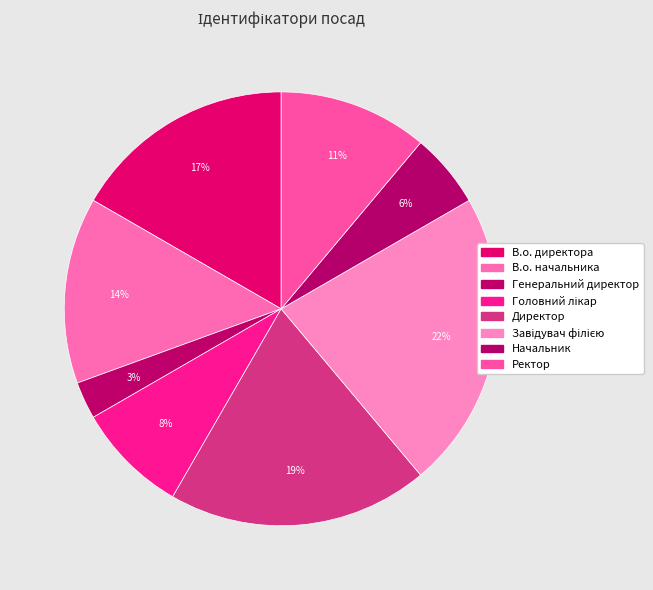

Does В.о. начальника represent more than half of the total?

No